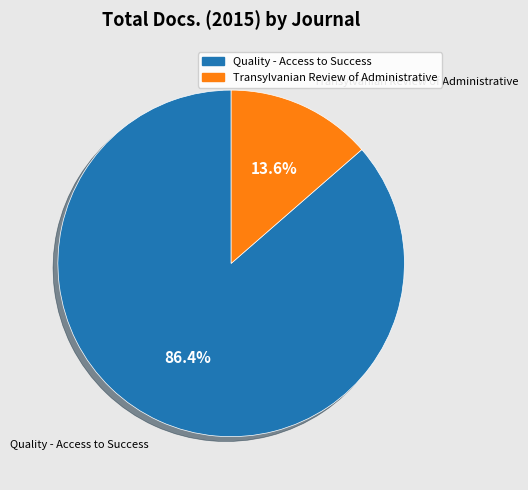

Rank the categories by value from lowest to highest.

Transylvanian Review of Administrative, Quality - Access to Success